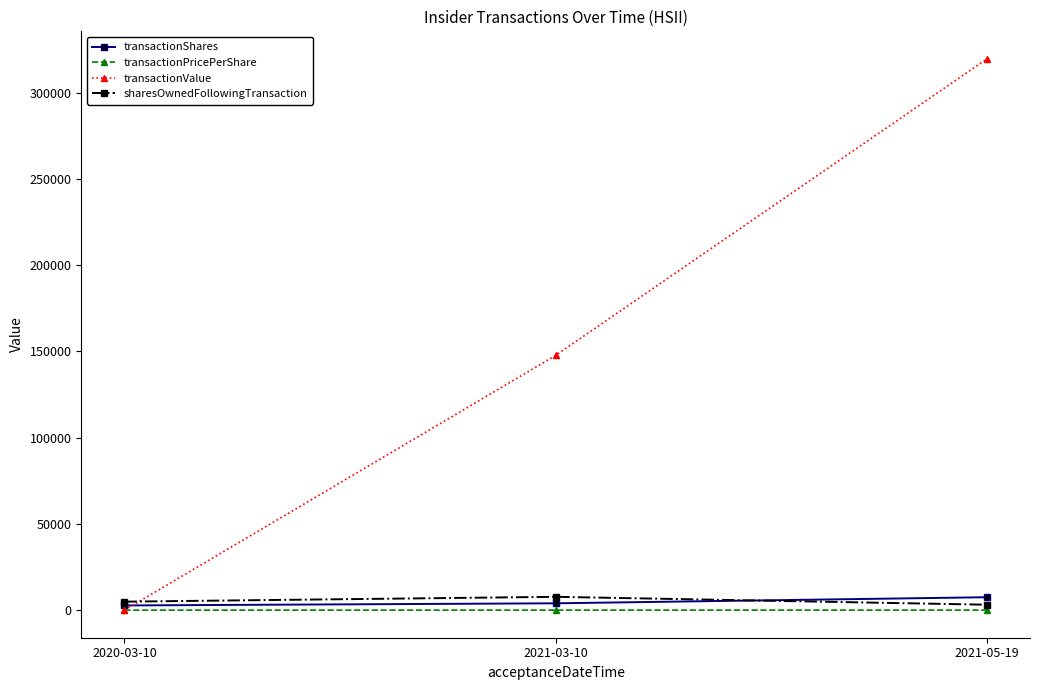

The value of transactionPricePerShare at 2021-03-10 is 37.2. True or false?

True